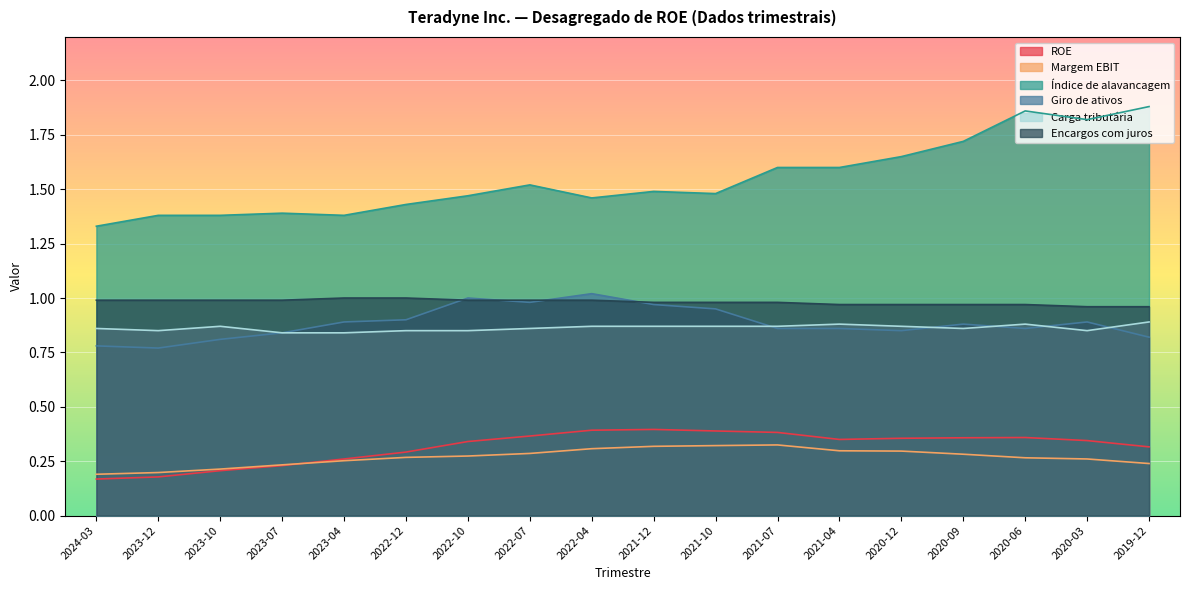

Where is the first local minimum for Carga tributária?

2023-12